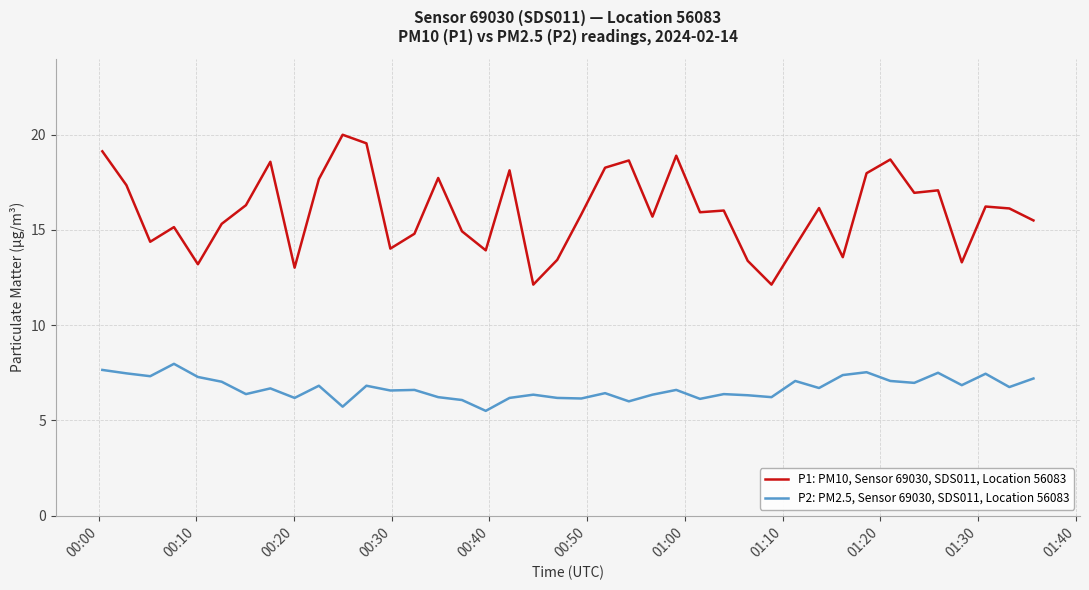

True or false: P1: PM10, Sensor 69030, SDS011, Location 56083 and P2: PM2.5, Sensor 69030, SDS011, Location 56083 intersect in this chart.

False